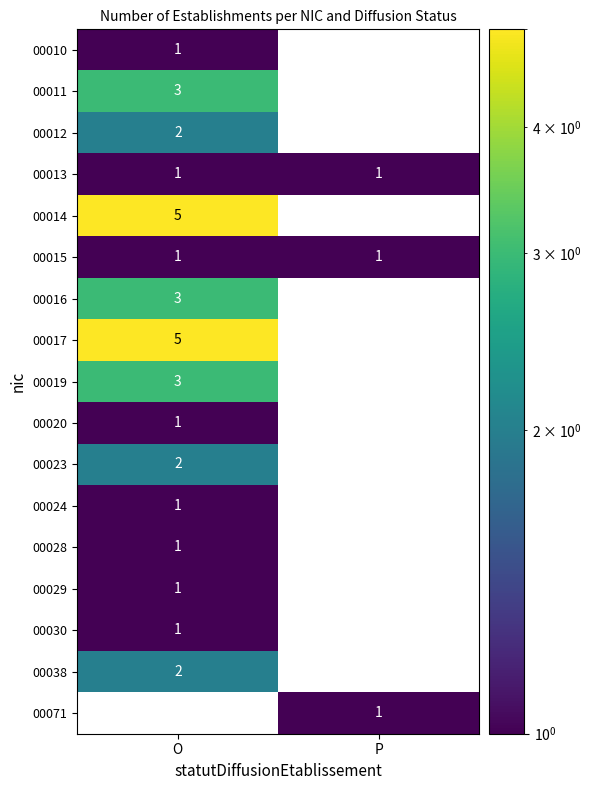

The 00014 series shows 7.9 at O. True or false?

False